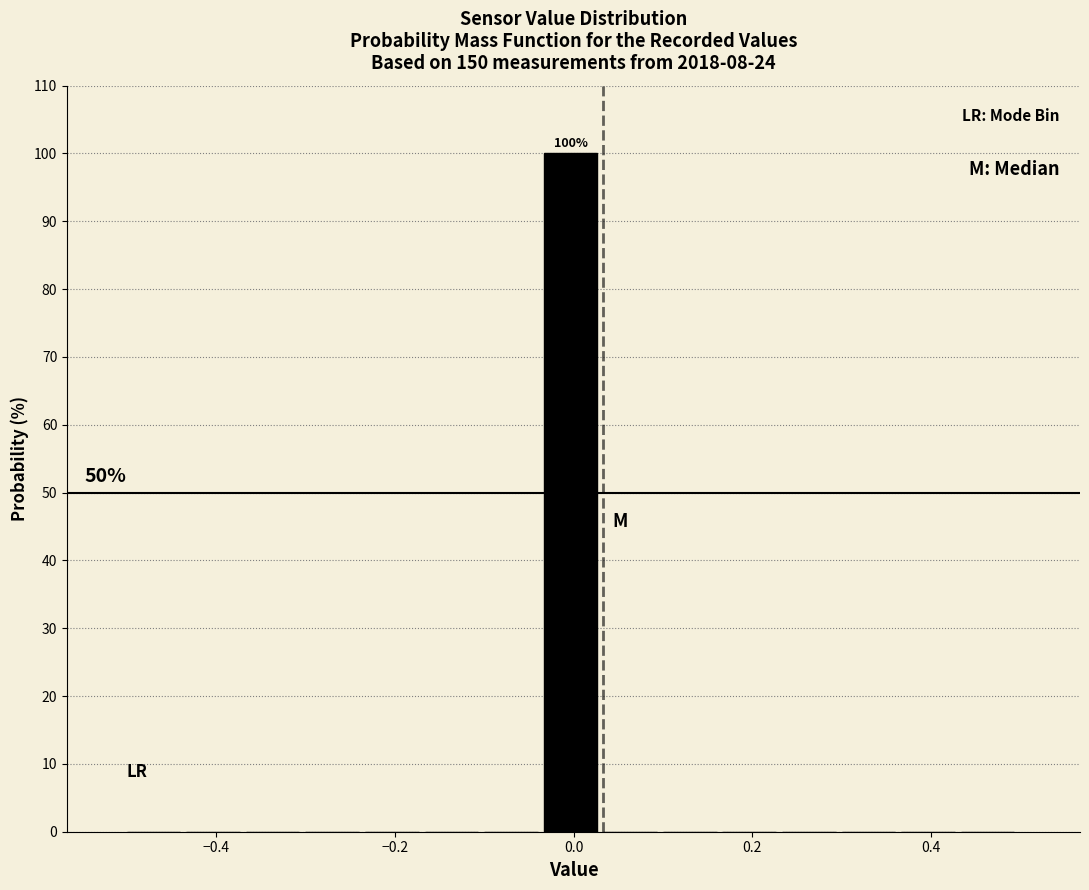

Around what value on the x-axis is the tallest bar? Give the approximate position of its centre, as read against the axis.

0.00